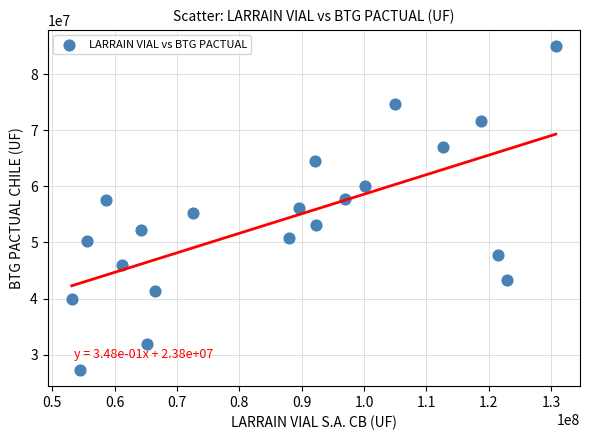

What is the range of X values (max minus min)?

77665269.1